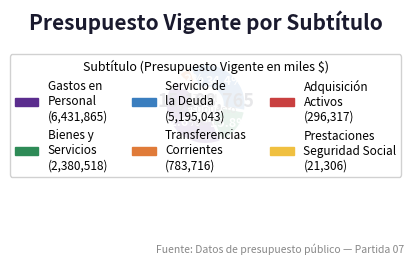

Does any single category account for the majority?

No